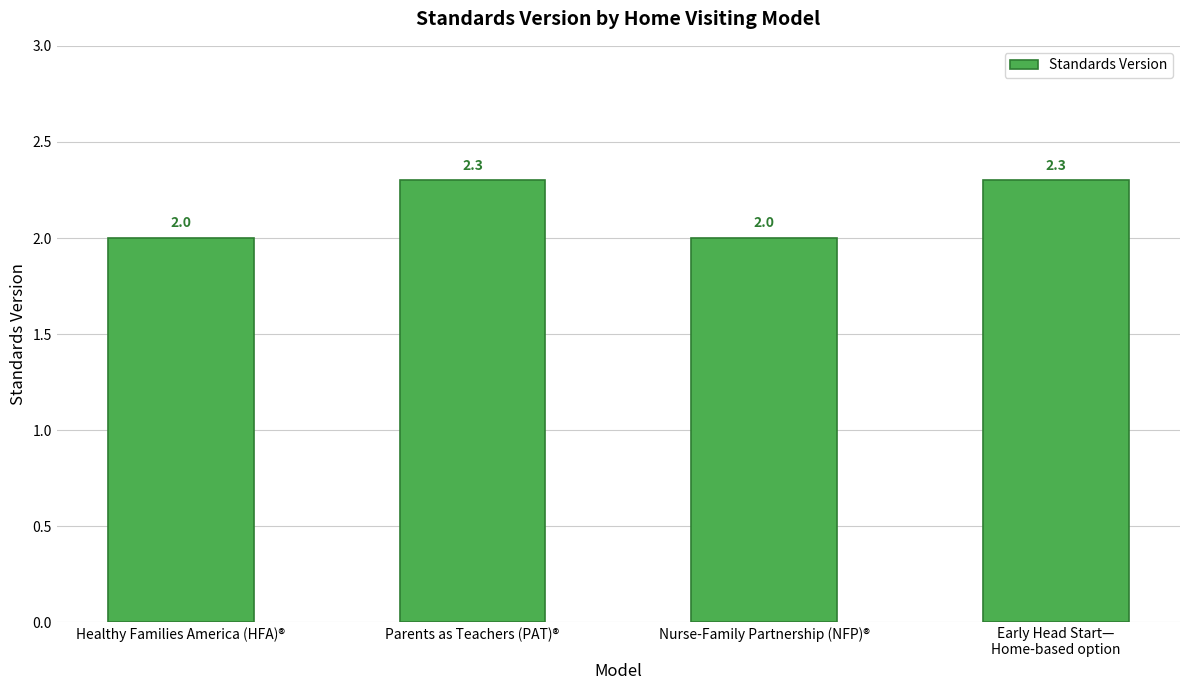

What is the difference between the second highest and second lowest values?

0.3